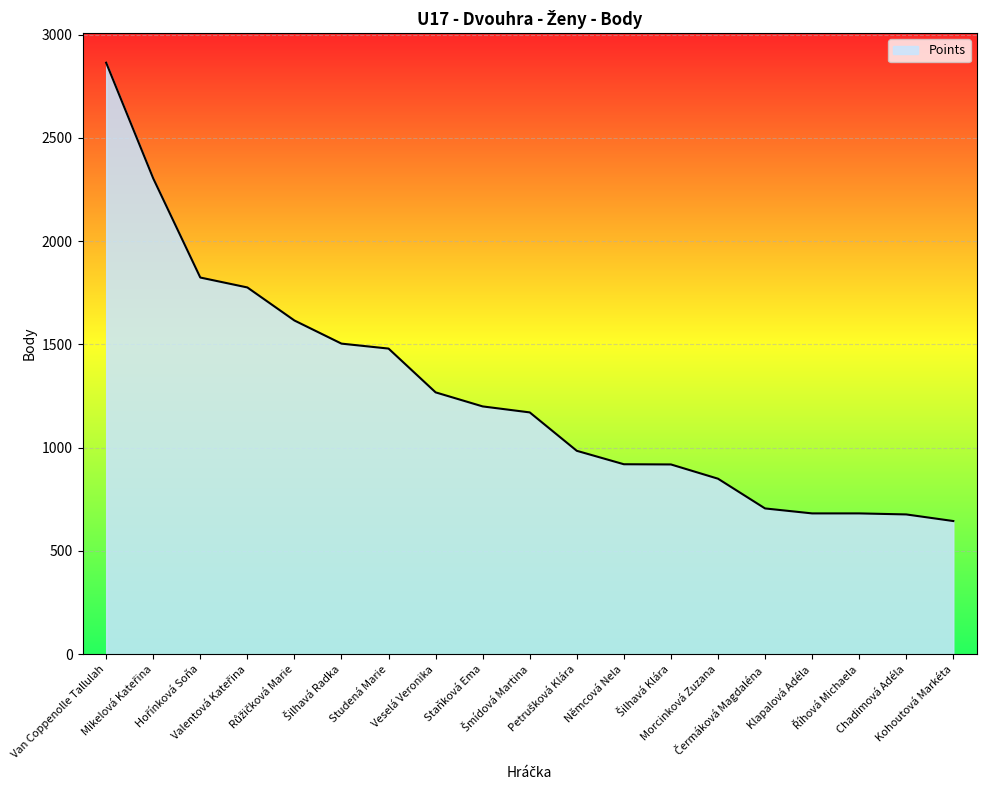

How many series are shown in this chart?

1